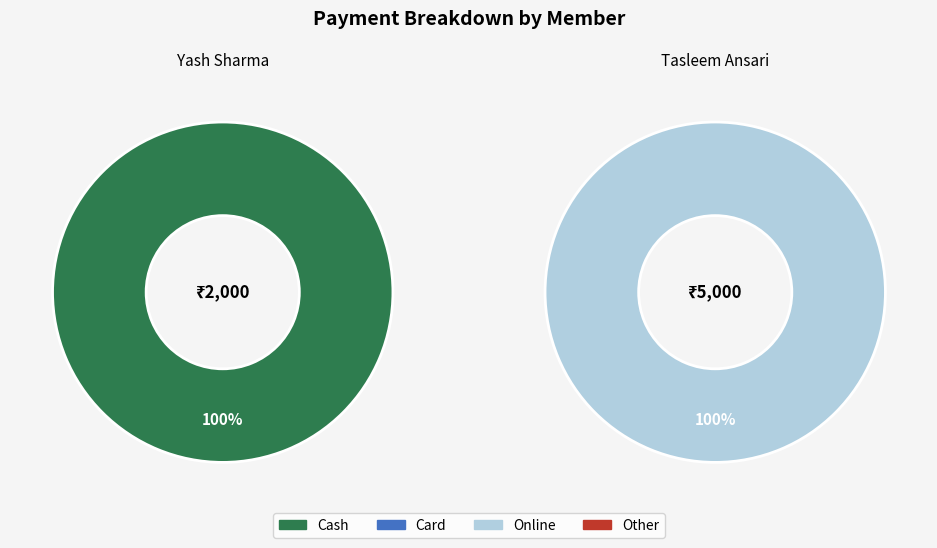

Which slice is the largest?

Tasleem Ansari